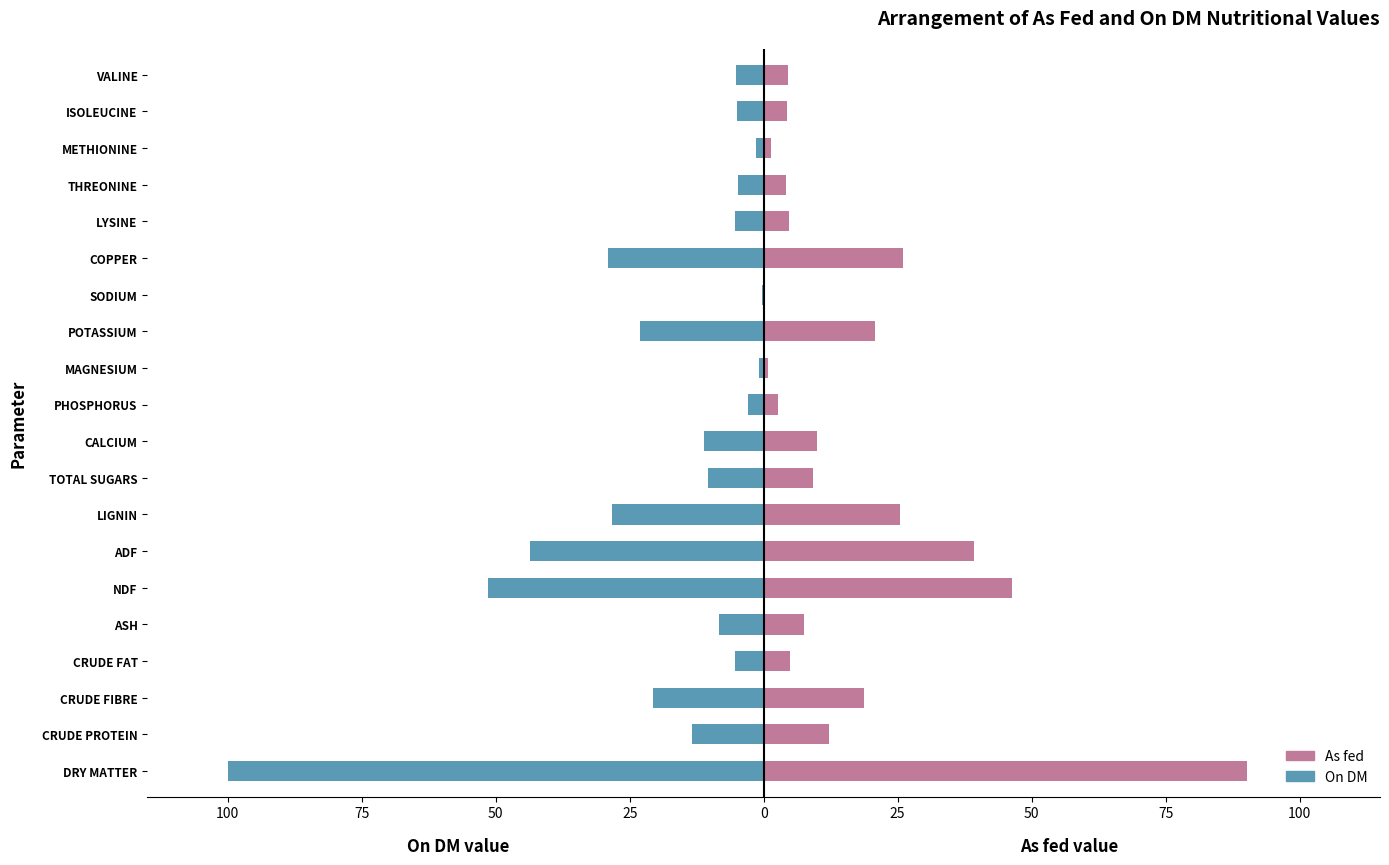

Is the value of On DM at THREONINE greater than the value of As fed at TOTAL SUGARS?

No